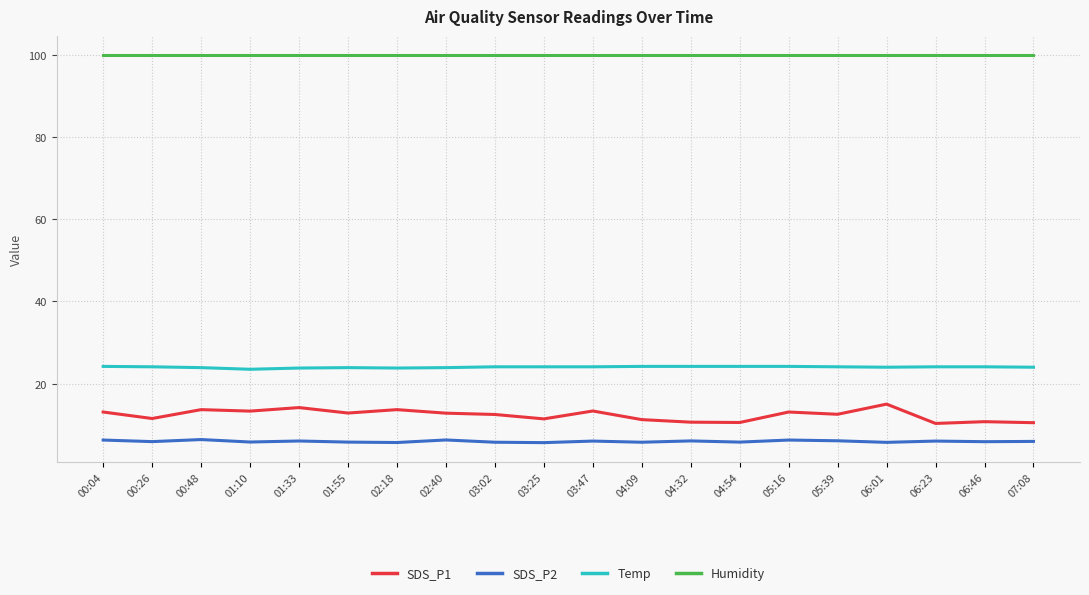

What is the total value across all series at 04:09?

141.1